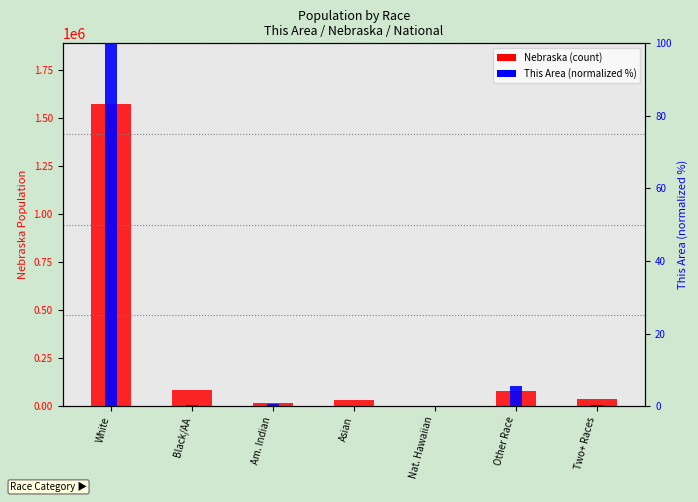

What are all the series names shown in the legend?

Nebraska, This Area (normalized)